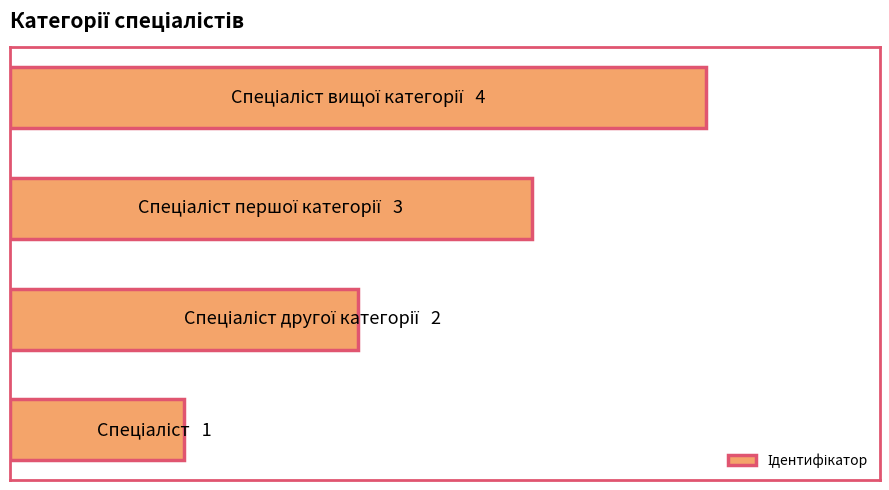

What is the difference between the maximum and minimum values?

3